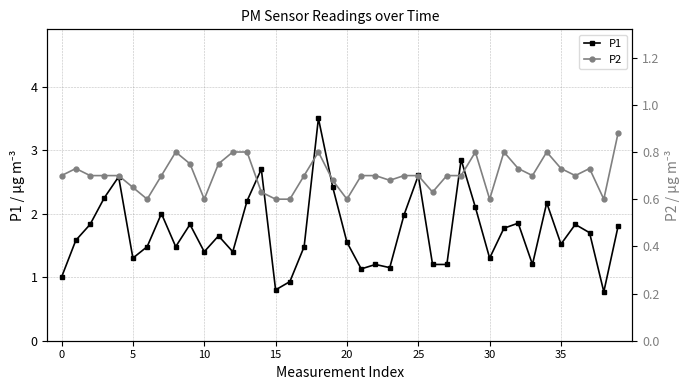

What is the label of the 26th point from the right?

14